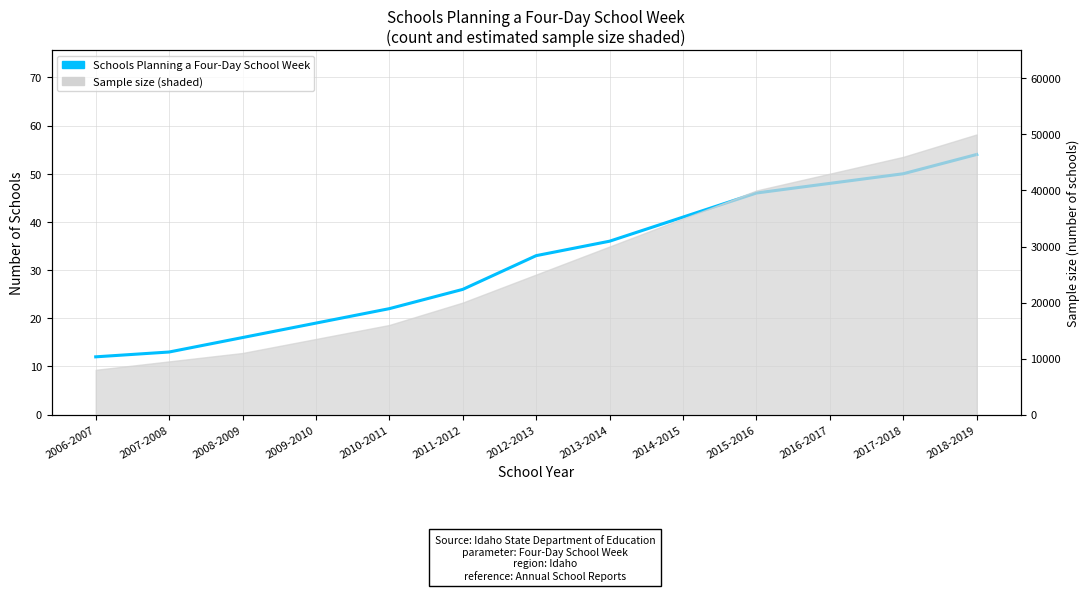

At which category does the chart reach its minimum across all series?

2006-2007